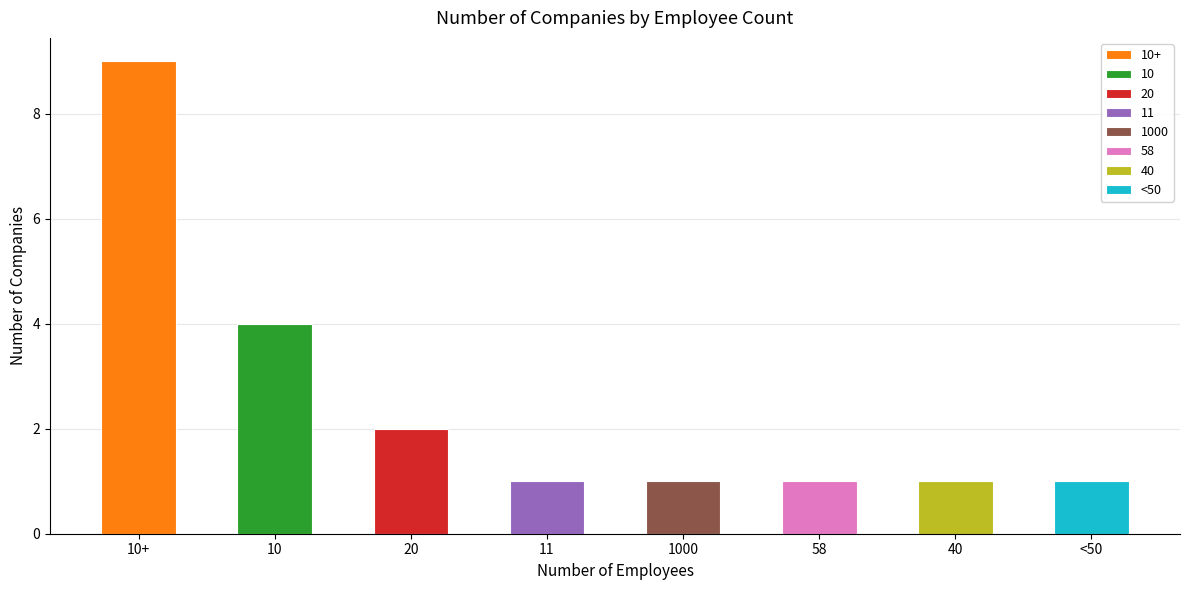

What is the label of the 5th bar from the right?

11